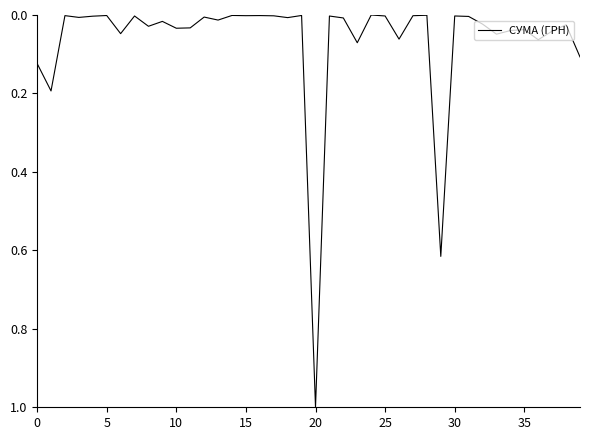

What is the greatest value displayed?

1.0